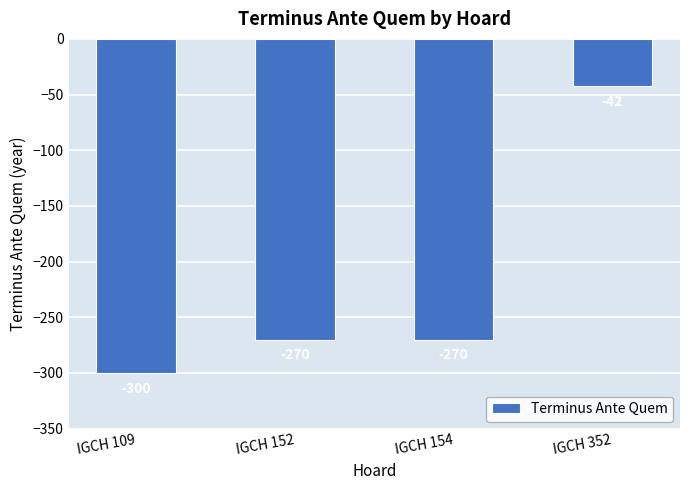

What is the value of the 4th bar from the left?

-42